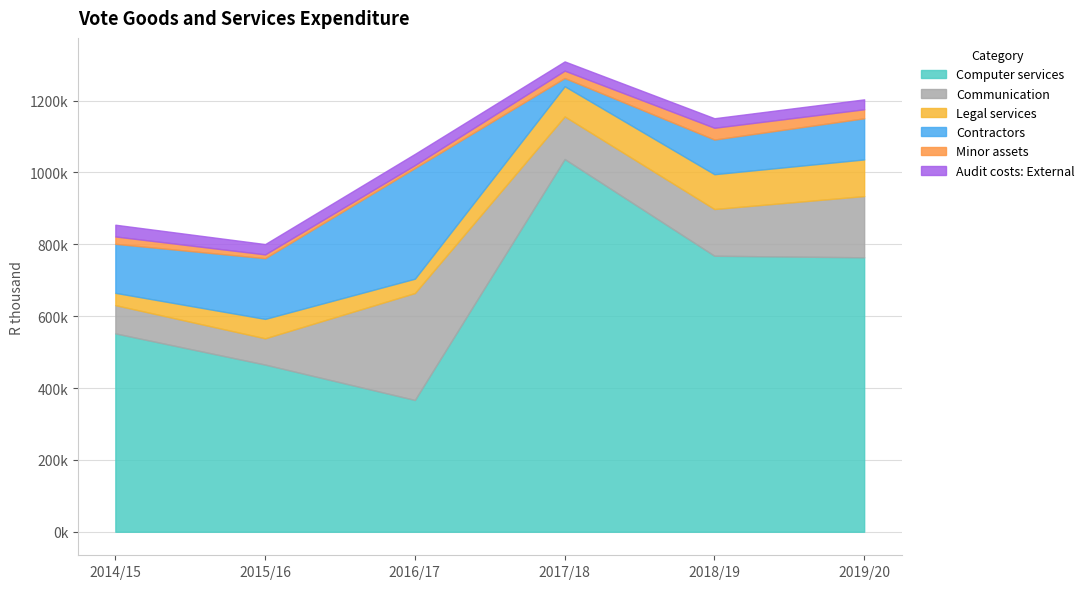

What is the spread (max minus min) of values at Communication?

224509